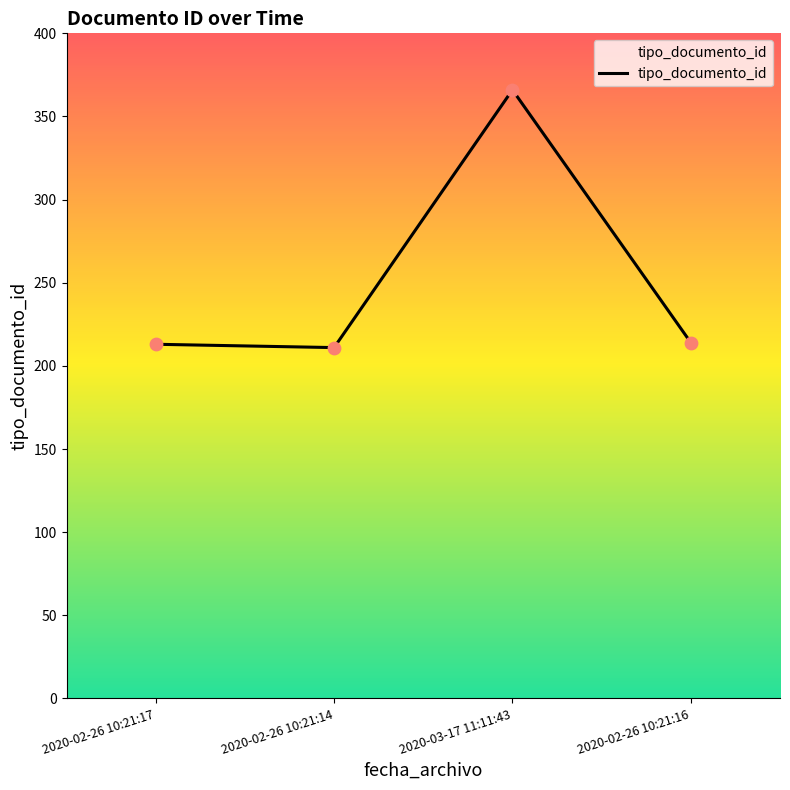

What is the change in value from 2020-02-26 10:21:17 to 2020-02-26 10:21:16?

+1